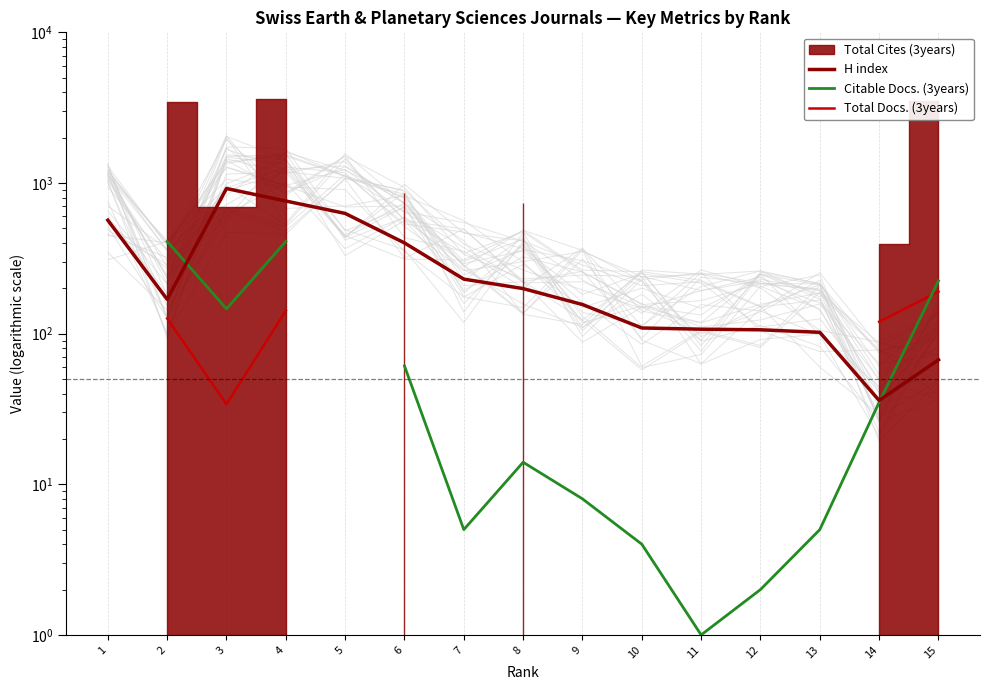

How many positive values does the Citable Docs. (3years) series have?

13